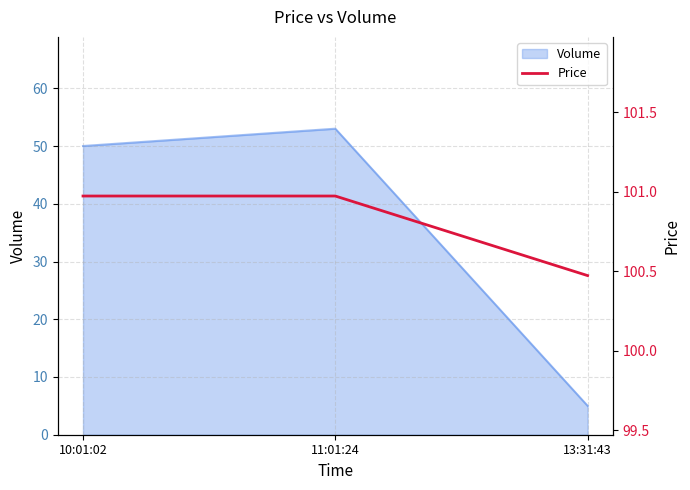

True or false: Volume has a value of 5 at 13:31:43.

True